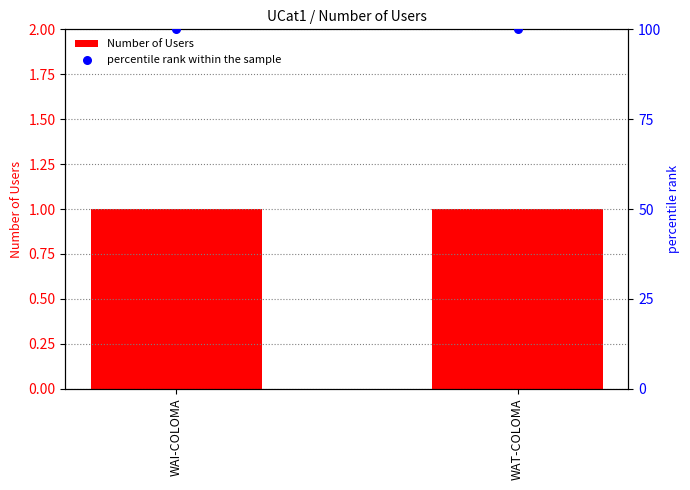

Which series has the largest total across all categories?

percentile rank within the sample